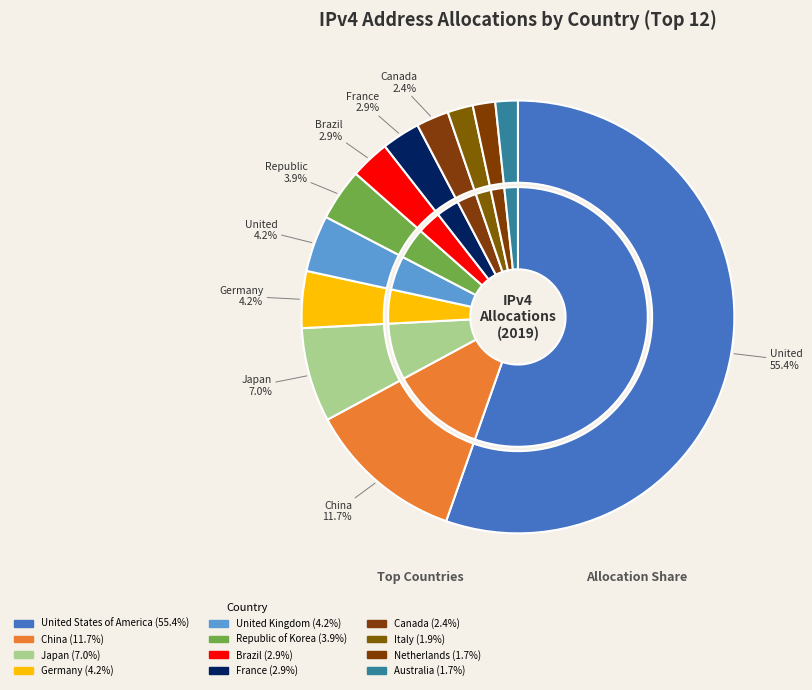

Which category accounts for the majority?

United States of America